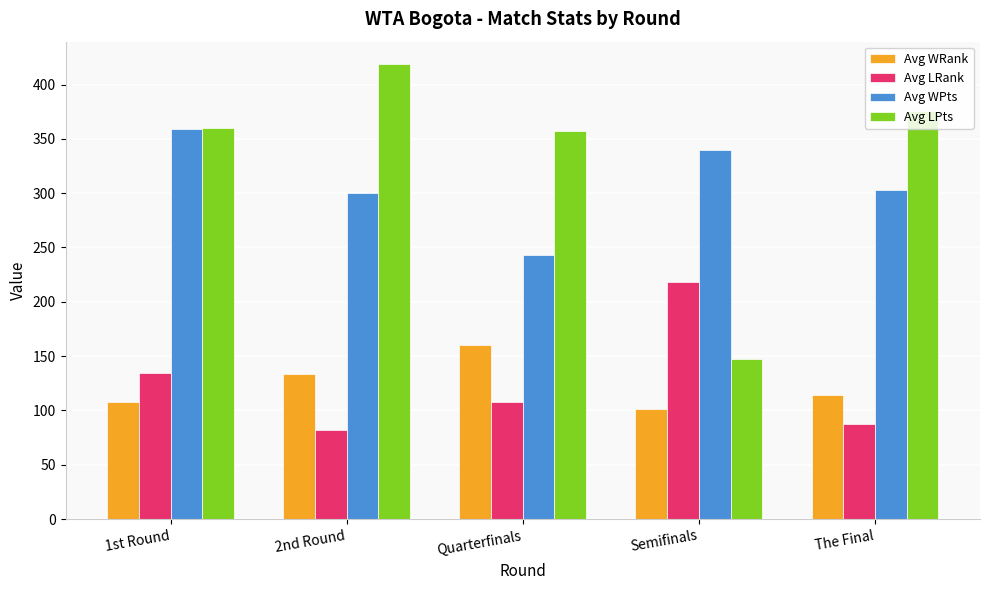

What is the label of the 1st bar from the left?

1st Round